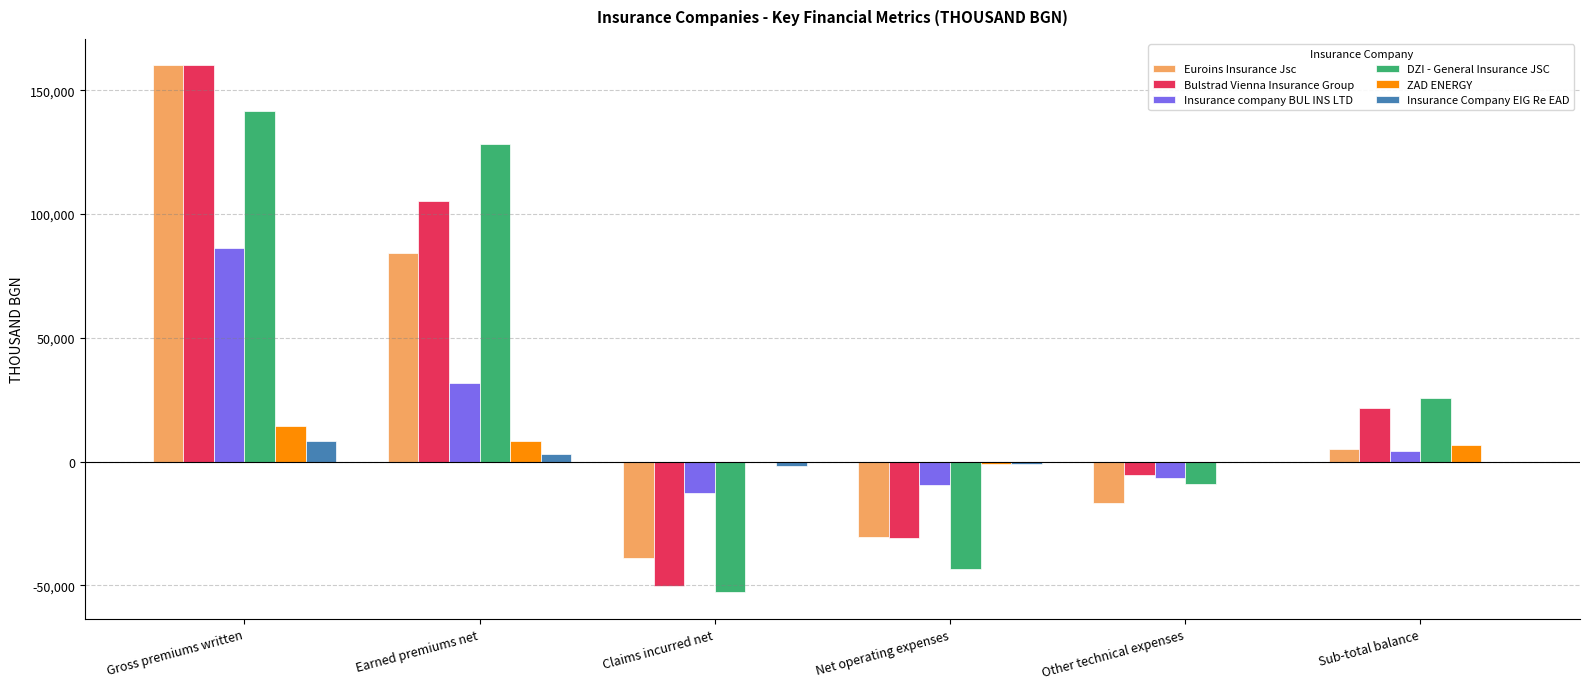

At which label does DZI - General Insurance JSC reach its peak?

Gross premiums written